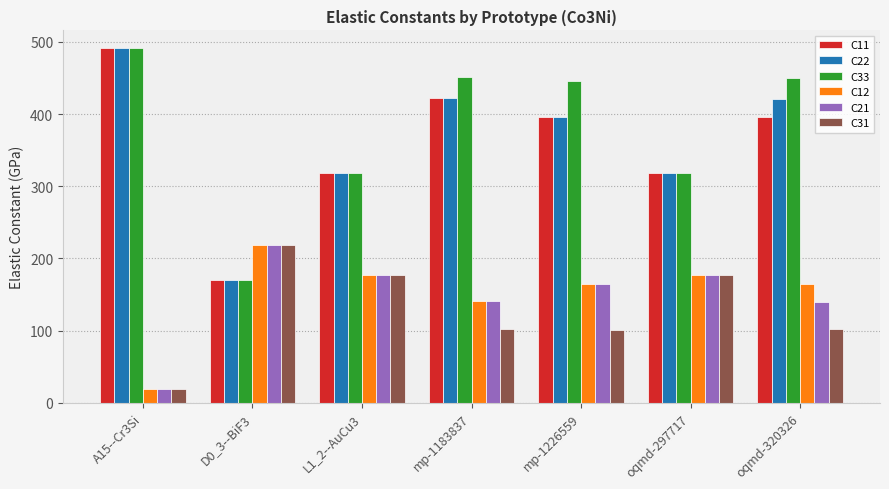

The value of C21 at oqmd-297717 is 176.4. True or false?

True